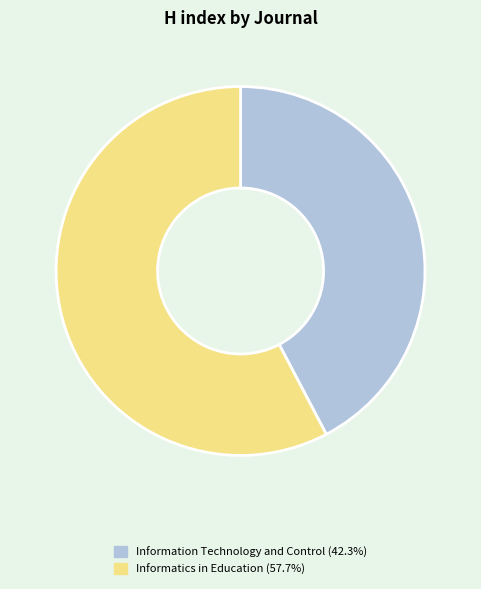

Is the sum of Informatics in Education and Information Technology and Control greater than half?

Yes